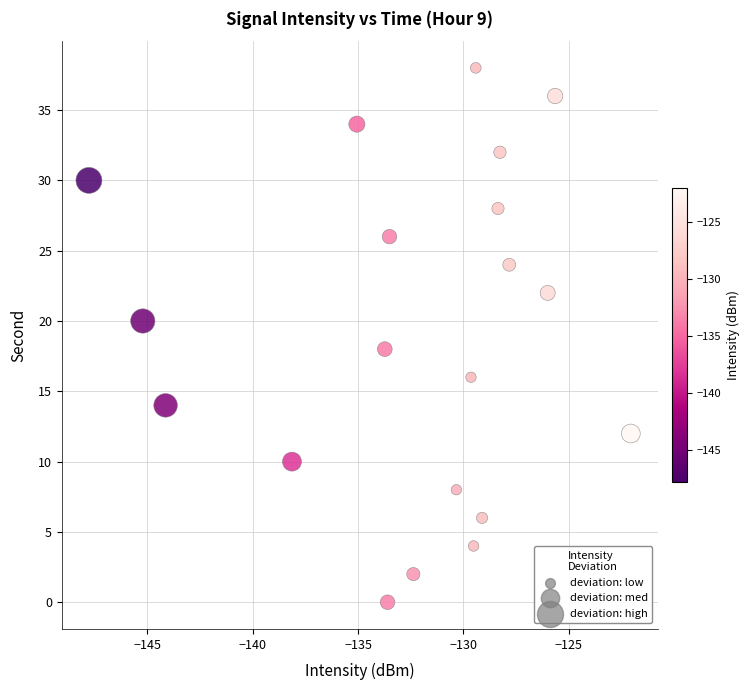

What is the range of Y values (max minus min)?

38